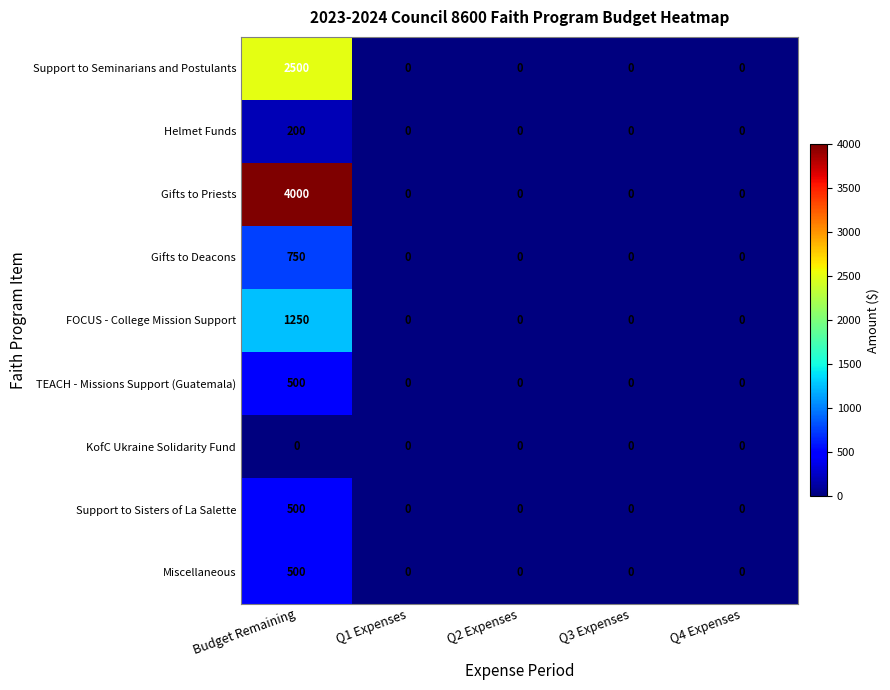

Which series has the largest total across all categories?

Gifts to Priests